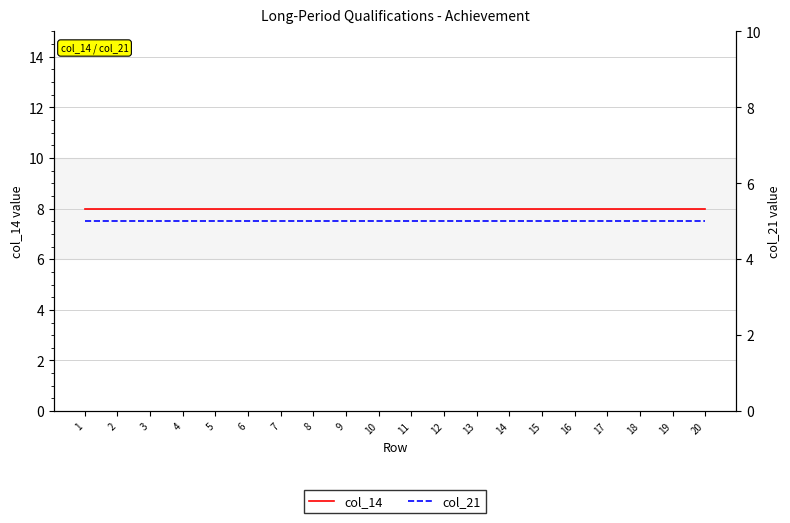

True or false: col_21 and col_14 cross at least once.

False